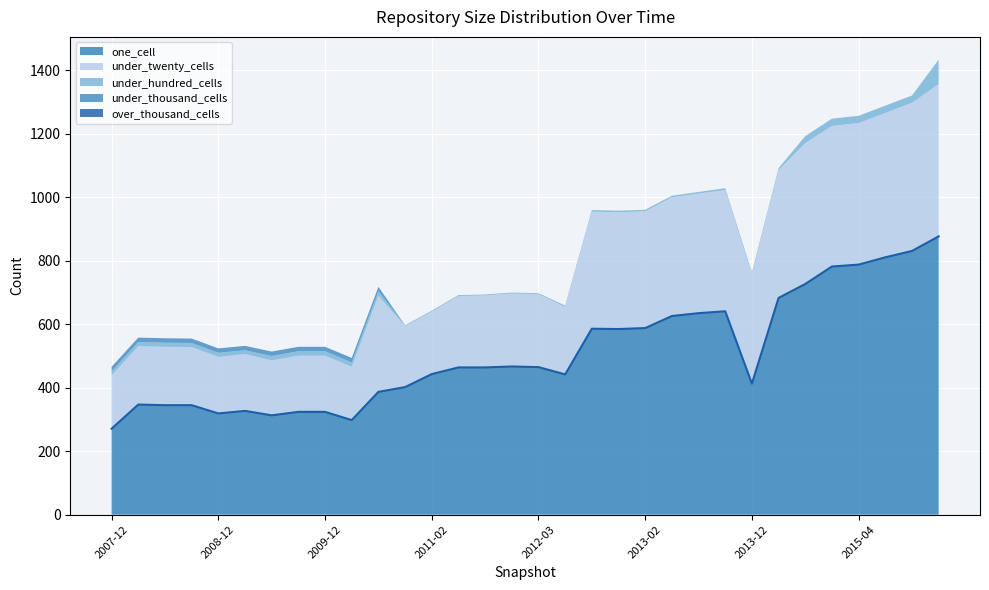

How many lines are shown in the chart?

5